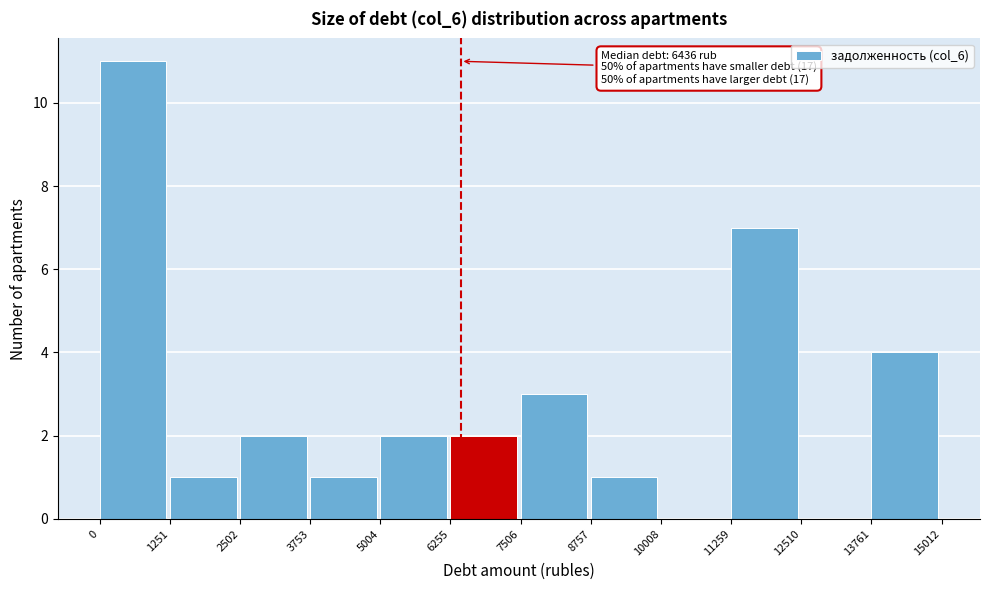

Over which range of the x-axis is the bar tallest?

0 to 1251